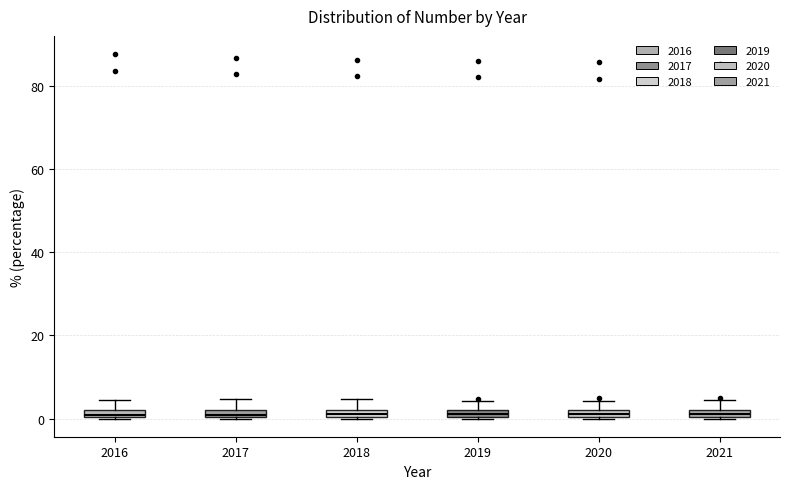

Where does the upper whisker of the box at x = 2017 end on the y-axis? The values are not printed on the chart, so give them approximately, as read against the axis.

4